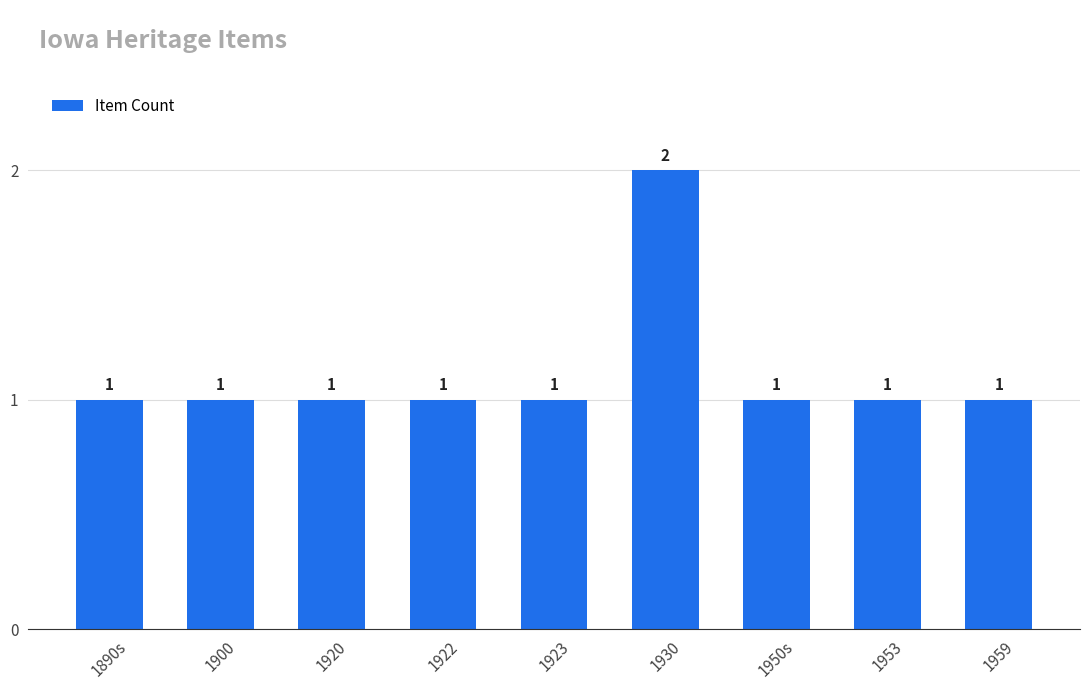

The value at 1953 is 1. True or false?

True